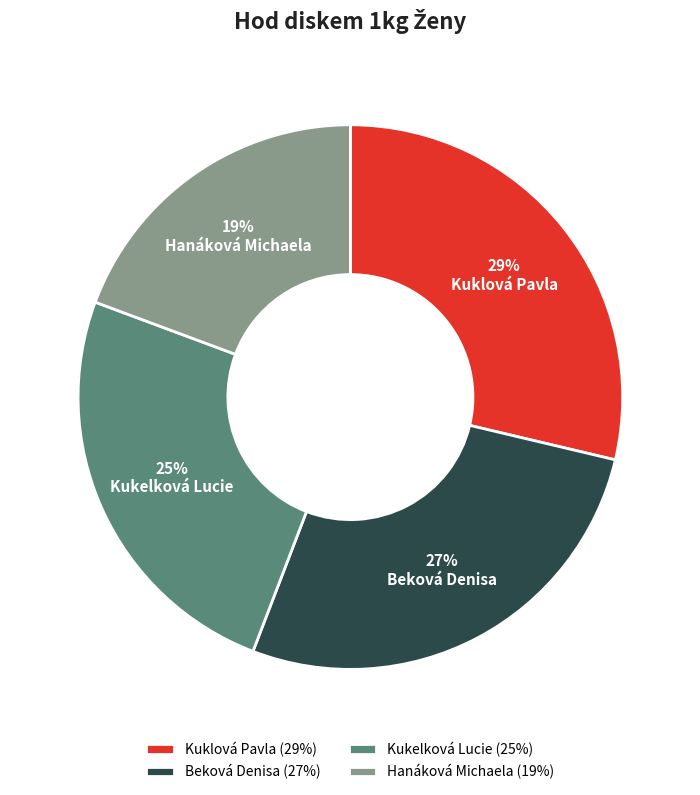

What is the ratio of the value at Beková Denisa to the value at Kuklová Pavla?

0.9